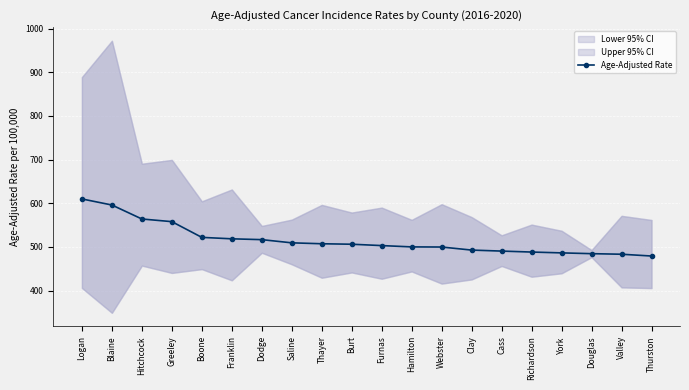

What is the value of the 3rd point from the left?

563.9